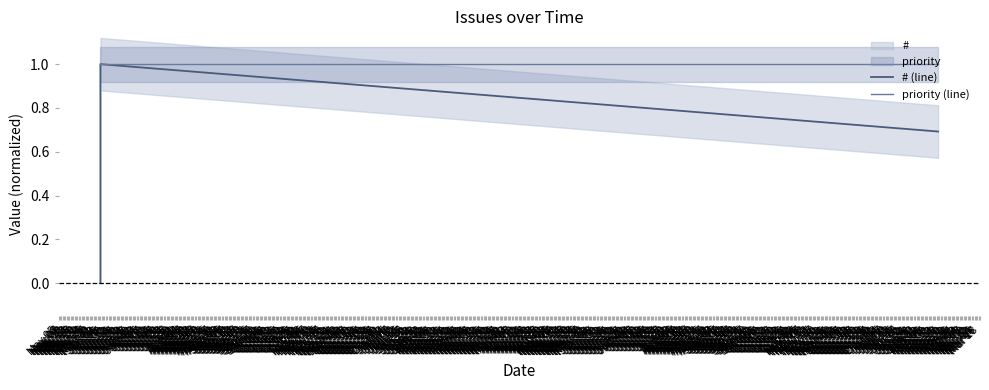

Rank the series by their average value, from lowest to highest.

# (line), priority (line)